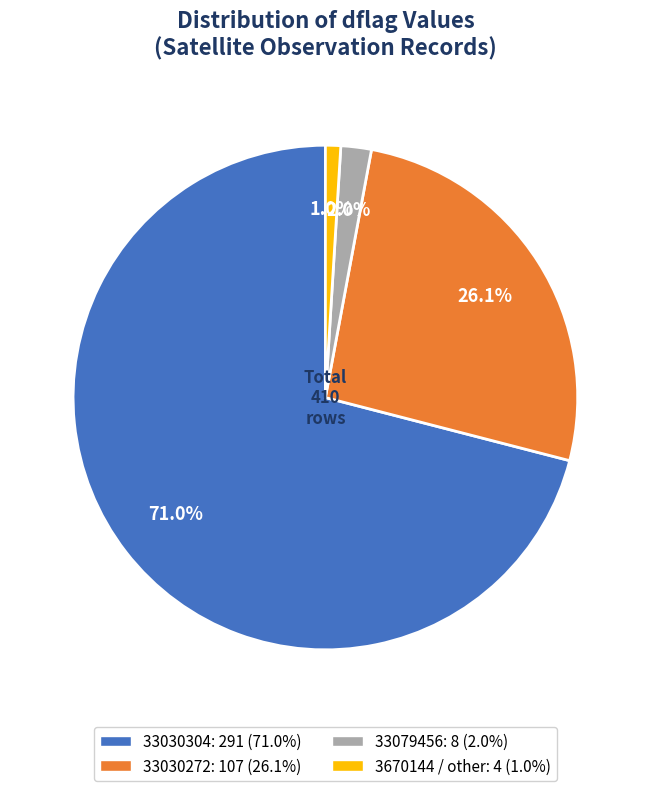

Count the number of slices in the pie.

4